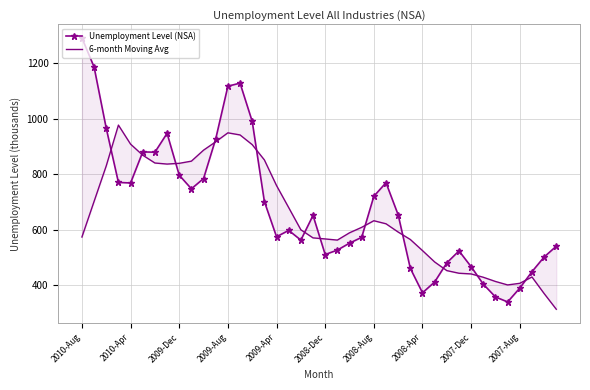

What is the sum of the Unemployment Level (NSA) values at 13 and 2008-Aug?

2009.0